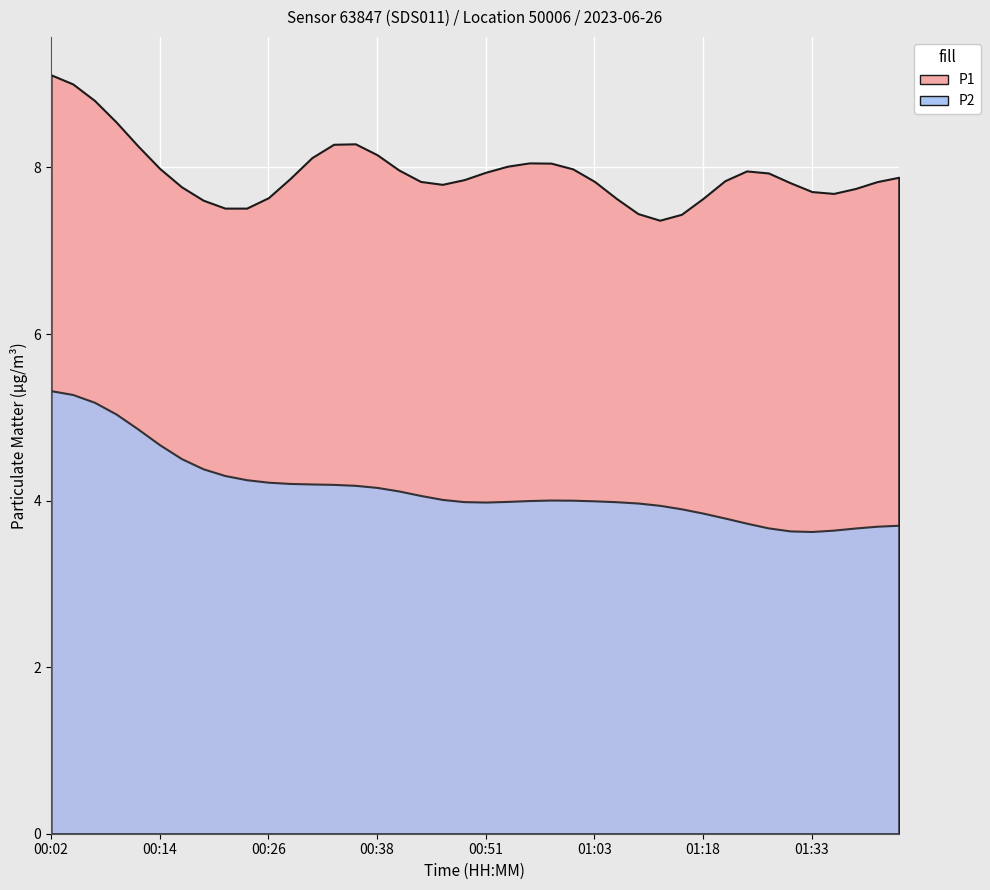

The value of P2 at 01:15 is 5.4. True or false?

False